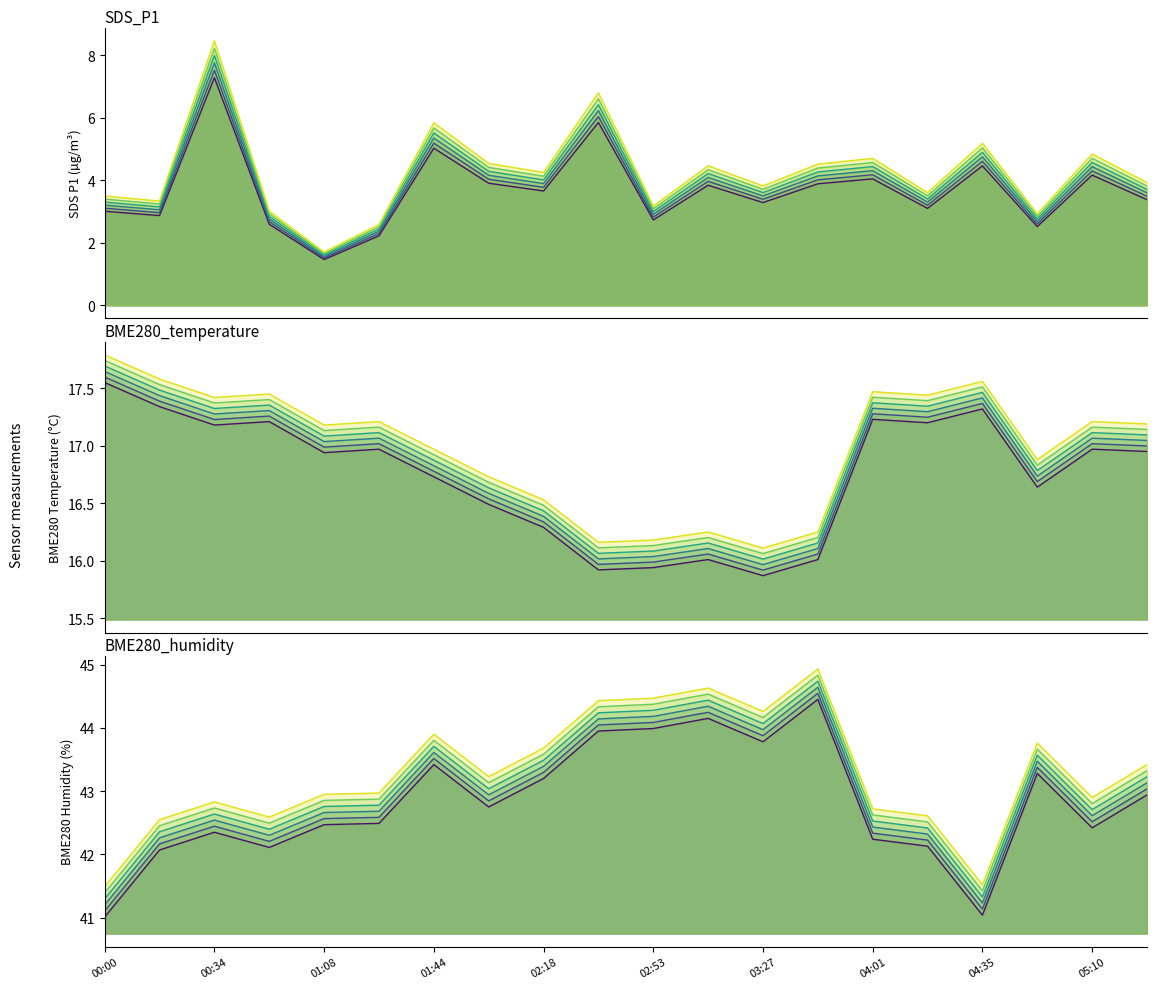

What position from the right is 00:00?

20